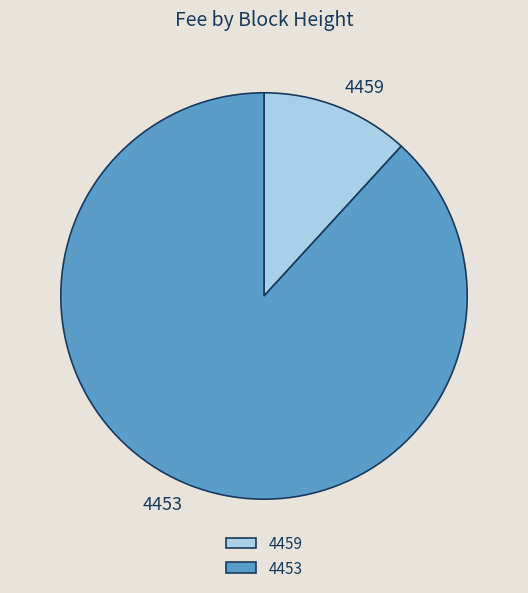

Count the number of slices in the pie.

2